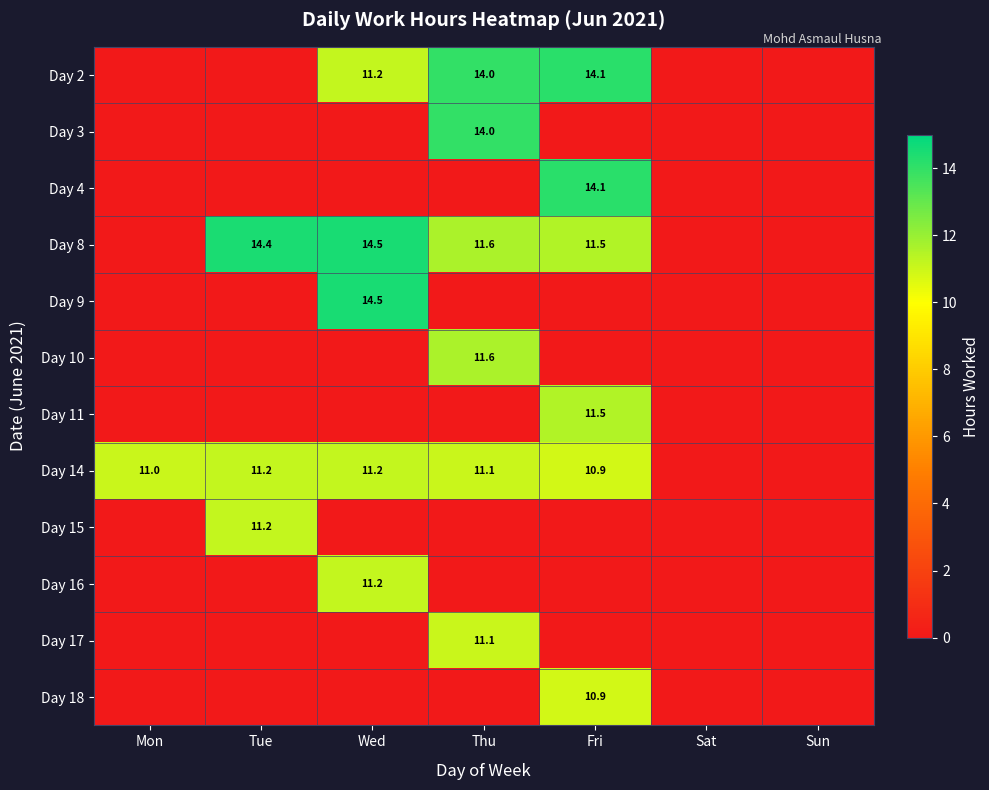

At which category is the sum across all series the highest?

Thu